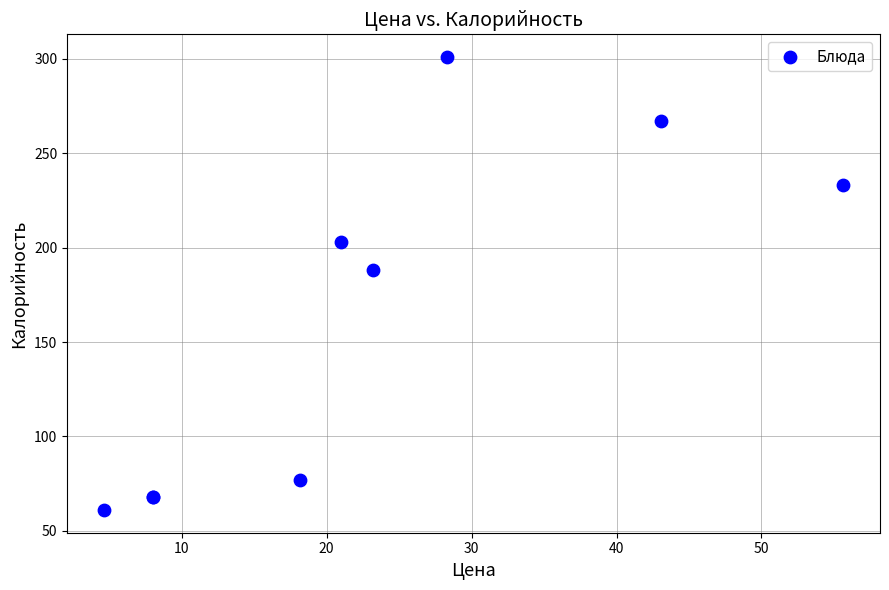

What Y value in the scatter plot is closest to 181?

188.0